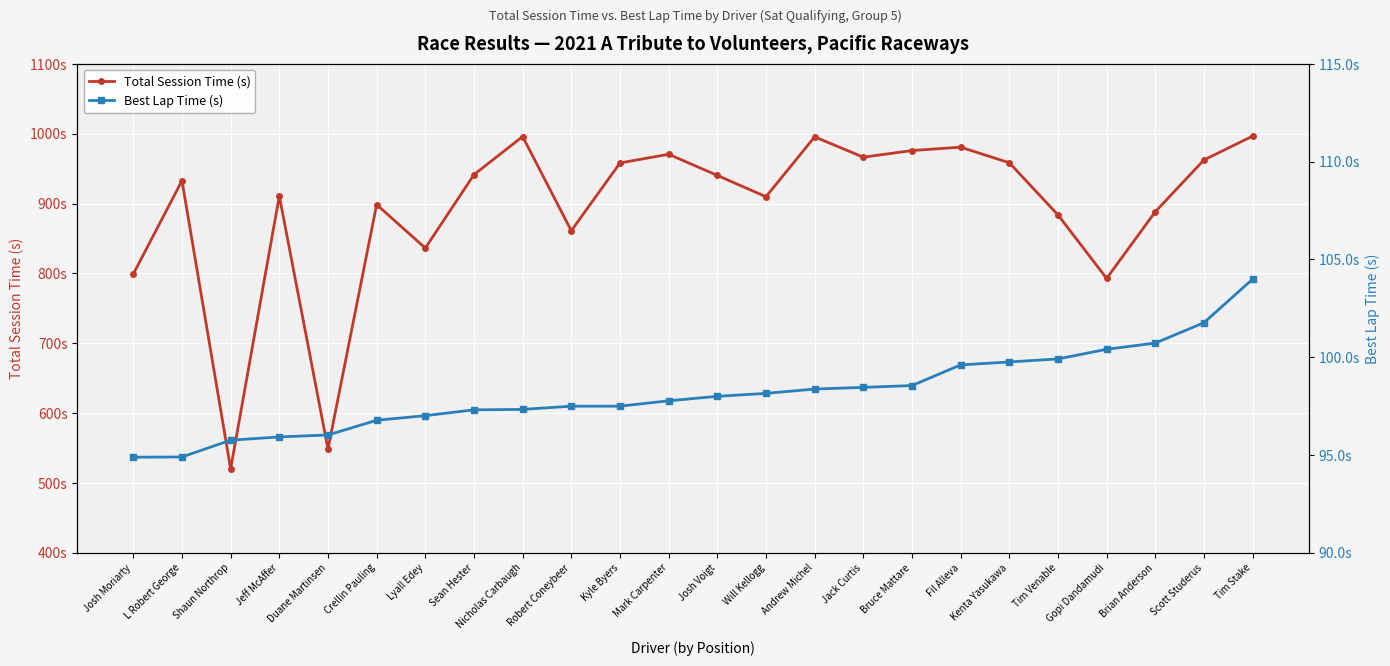

Rank the series by their average value, from lowest to highest.

Best Lap Time (s), Total Session Time (s)